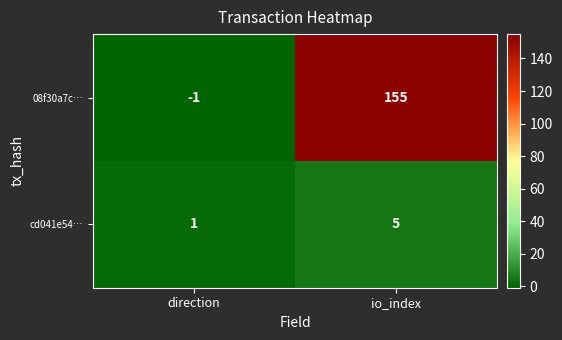

List the series in order of their peak value, lowest first.

cd041e54…, 08f30a7c…